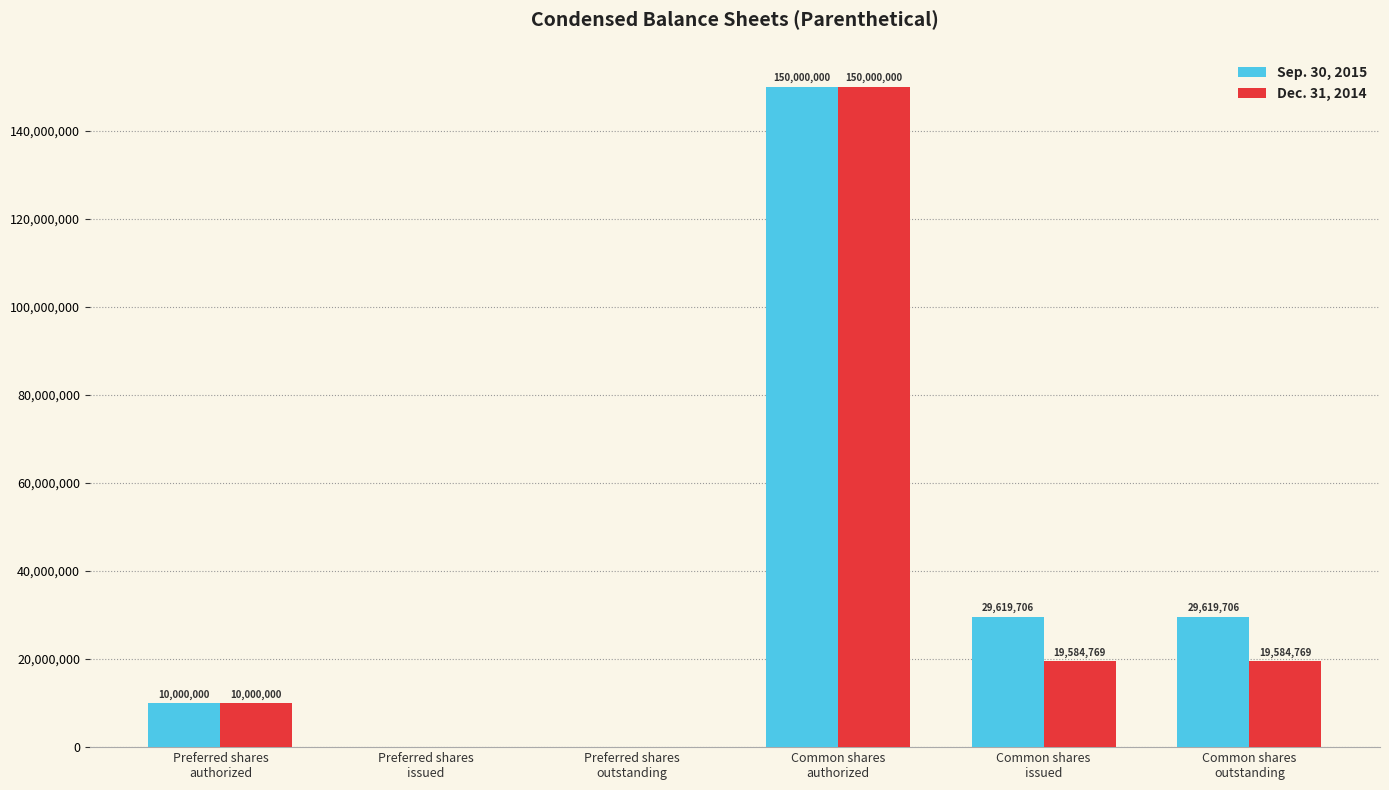

The value of Sep. 30, 2015 at Preferred shares
issued is -80074647. True or false?

False